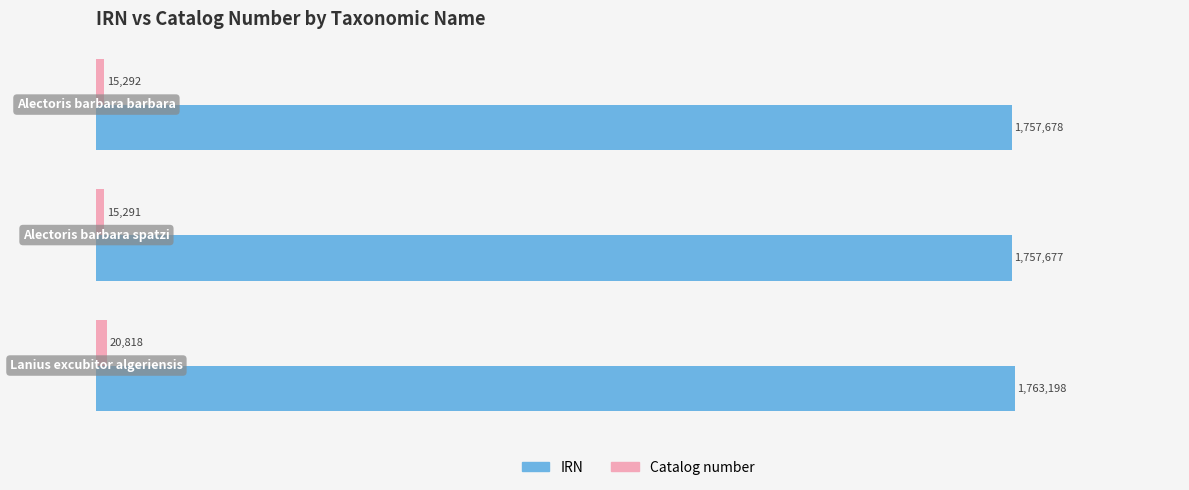

What are all the series names shown in the legend?

IRN, Catalog number